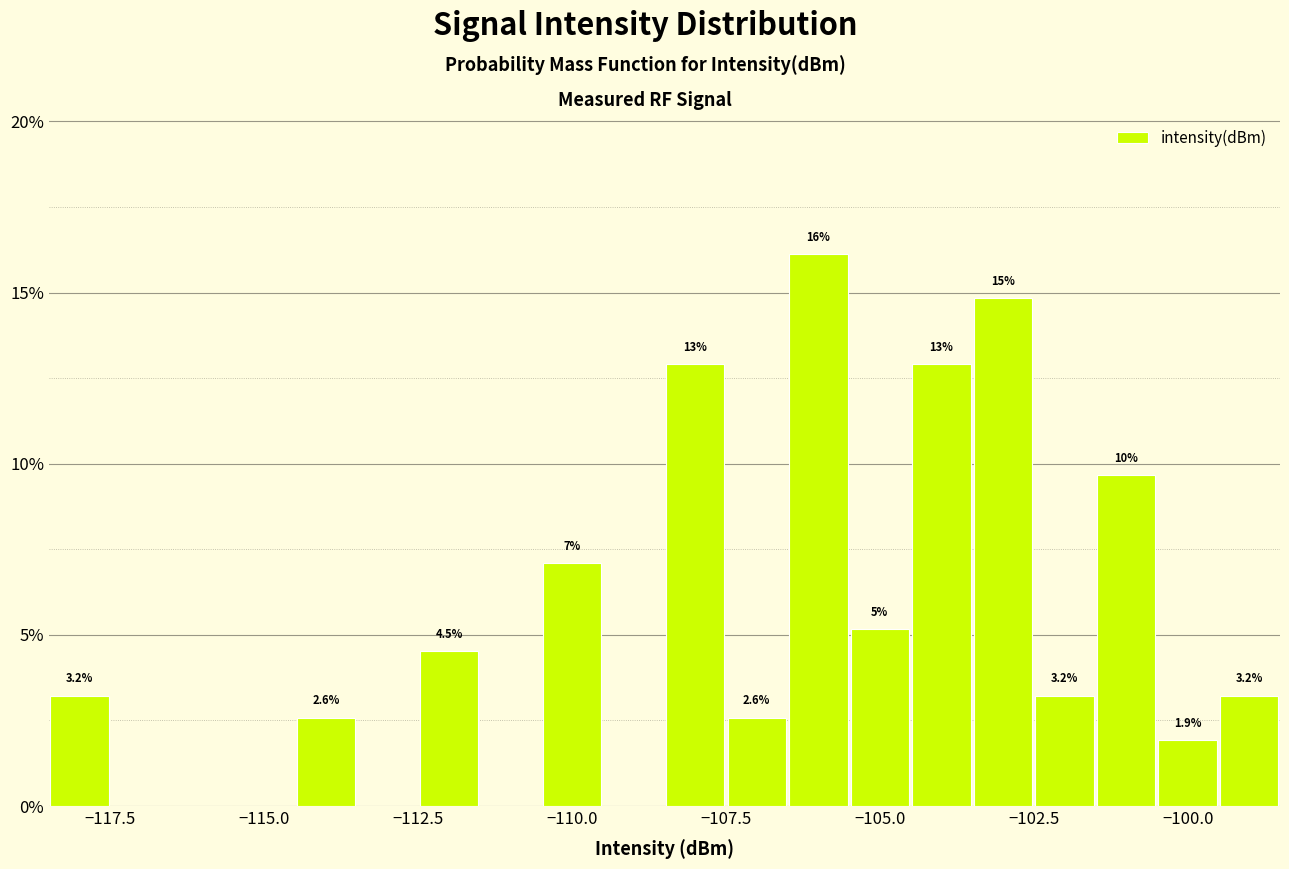

Around what value on the x-axis is the tallest bar? Give the approximate position of its centre, as read against the axis.

-106.0